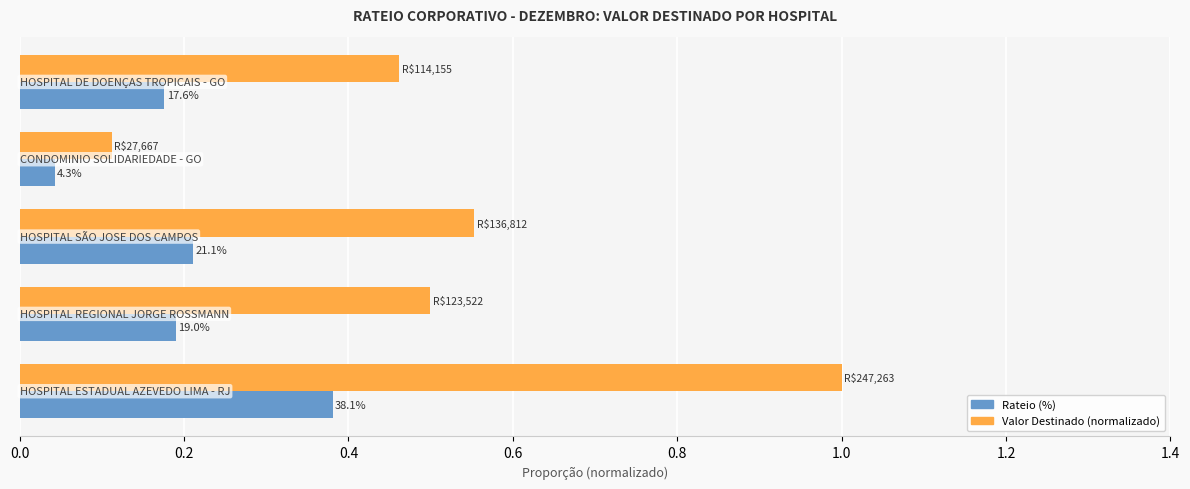

What are all the series names shown in the legend?

Rateio (%), Valor Destinado (normalizado)